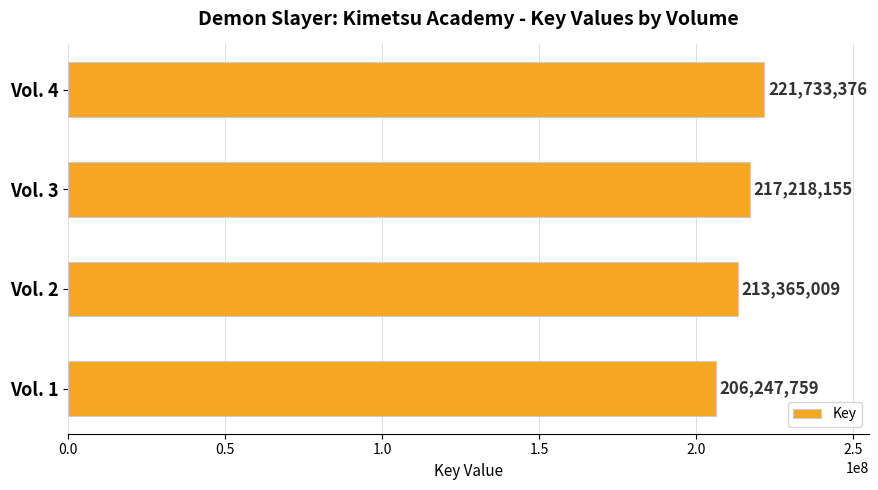

What is the difference between the maximum and minimum values?

15485617